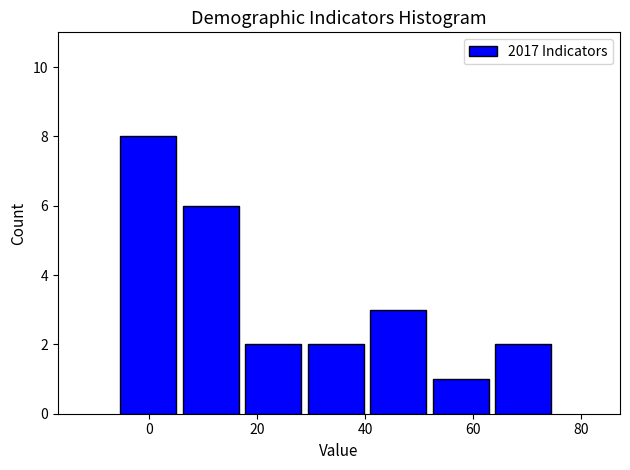

Reading left to right, list every bar in this chart as the range it spans on the x-axis followed by its height. Neither the bar edges nor the heights are printed on the chart, so give them approximately, as read against the axes.

-6 to 6: 8
6 to 18: 6
18 to 30: 2
30 to 40: 2
40 to 52: 3
52 to 64: 1
64 to 76: 2